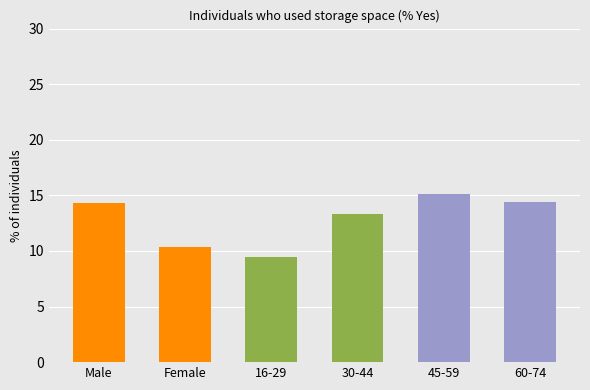

How many data points are less than 14?

3